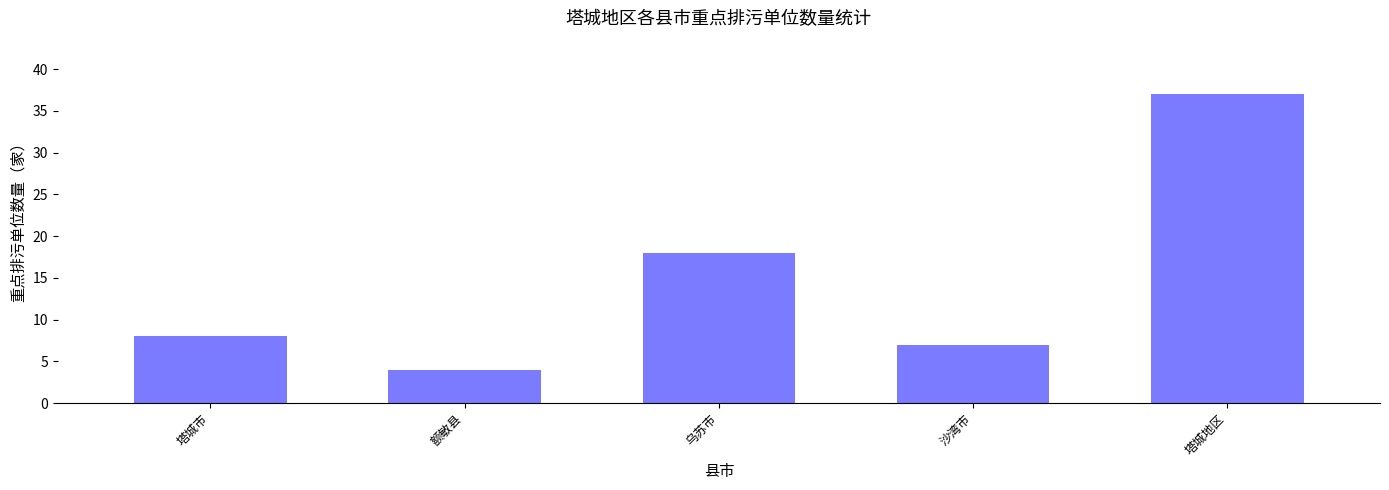

Rank the categories by value from highest to lowest.

塔城地区, 乌苏市, 塔城市, 沙湾市, 额敏县